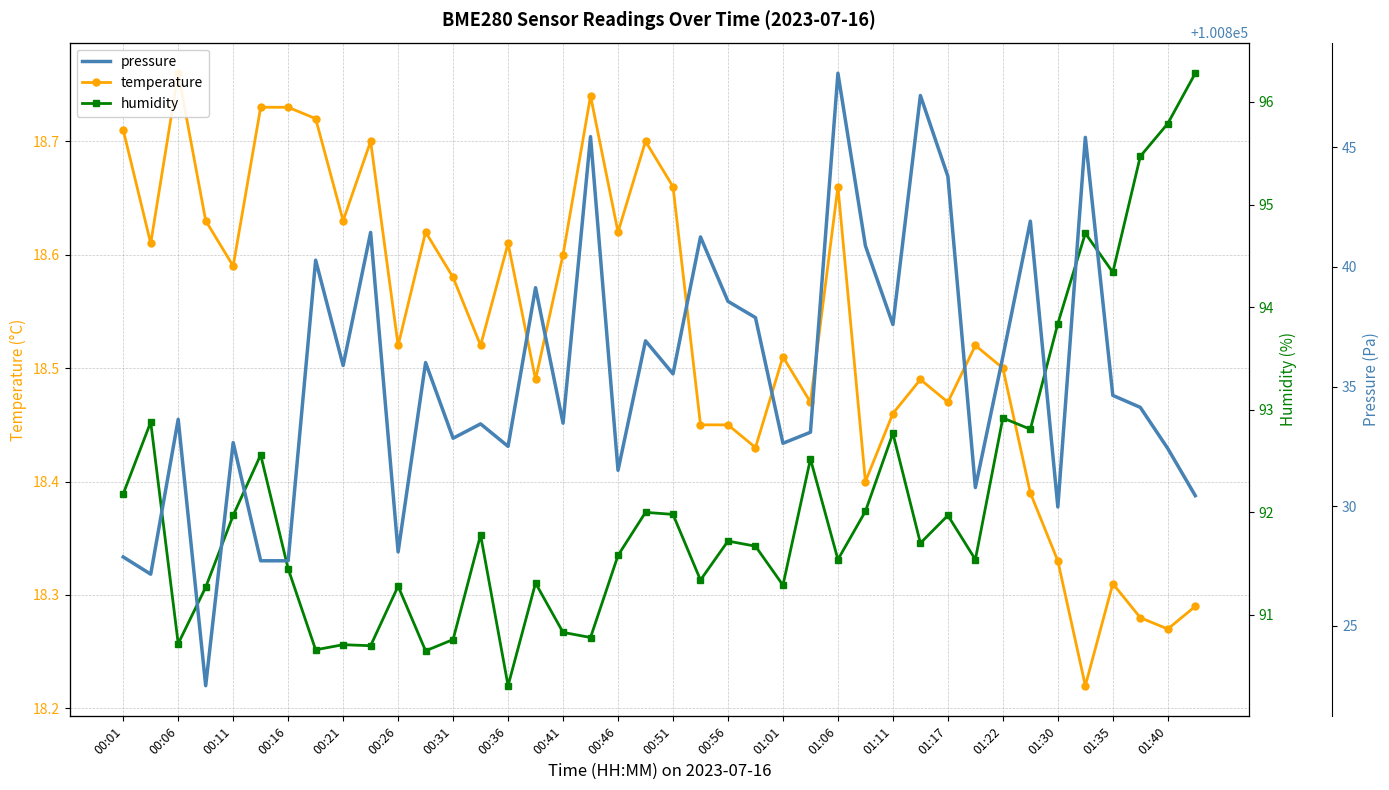

How many interior local valleys does the temperature series have?

13